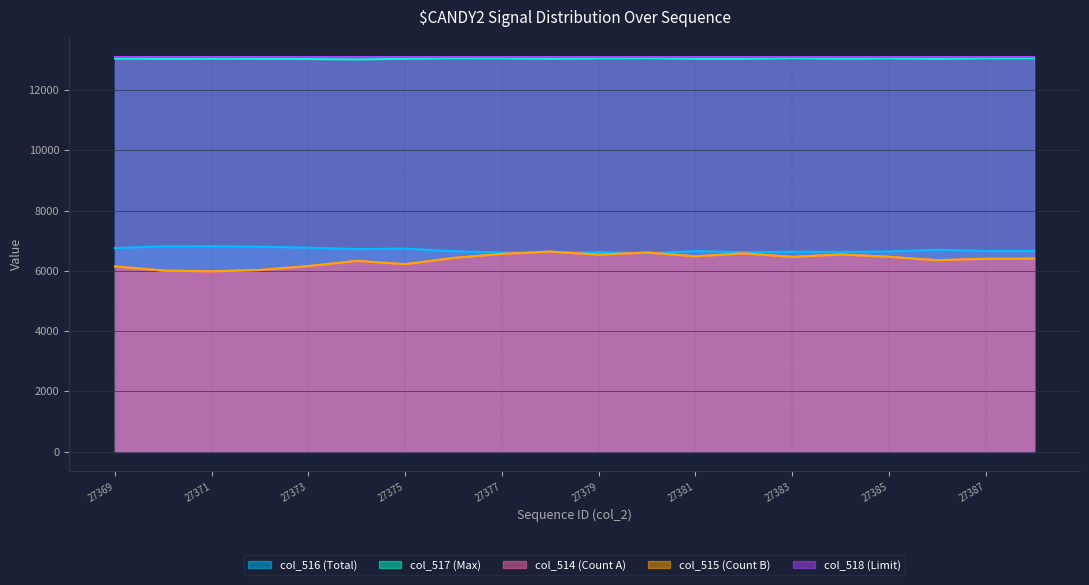

What are all the series names shown in the legend?

col_516 (Total), col_517 (Max), col_514 (Count A), col_515 (Count B), col_518 (Limit)